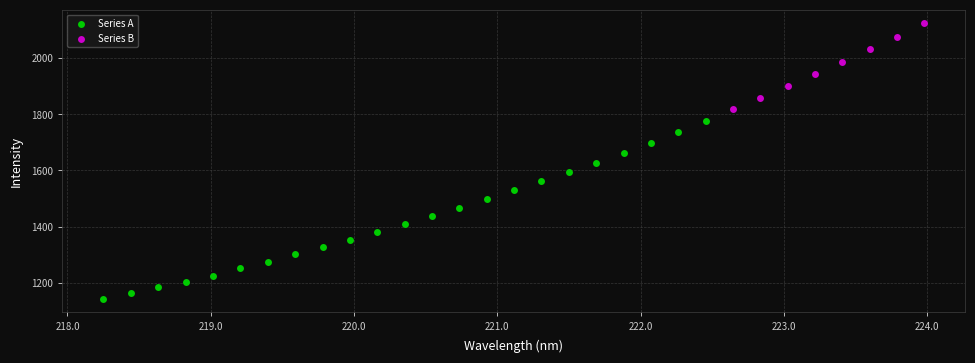

Which series contains the lowest Y value?

Series A